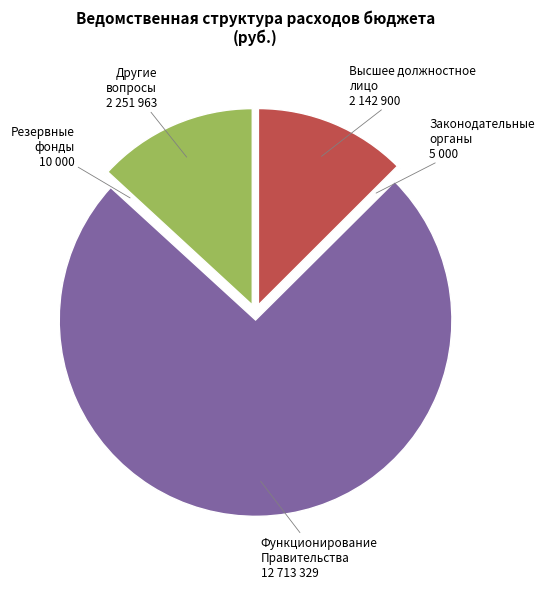

Is the sum of Другие вопросы and Функционирование Правительства greater than half?

Yes